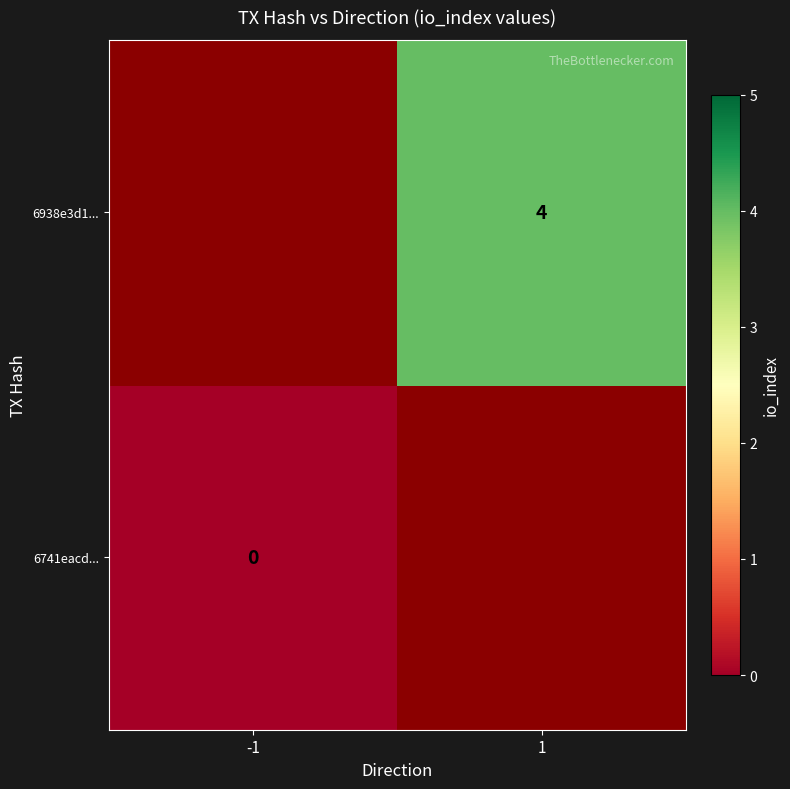

At how many categories does at least one series exceed 1?

1